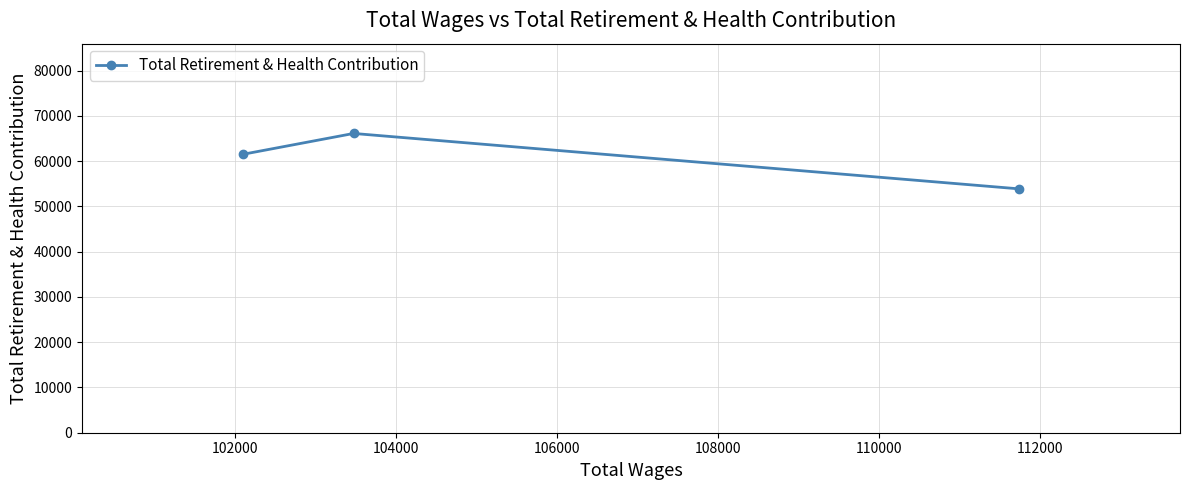

What is the difference between the maximum and minimum values?

12236